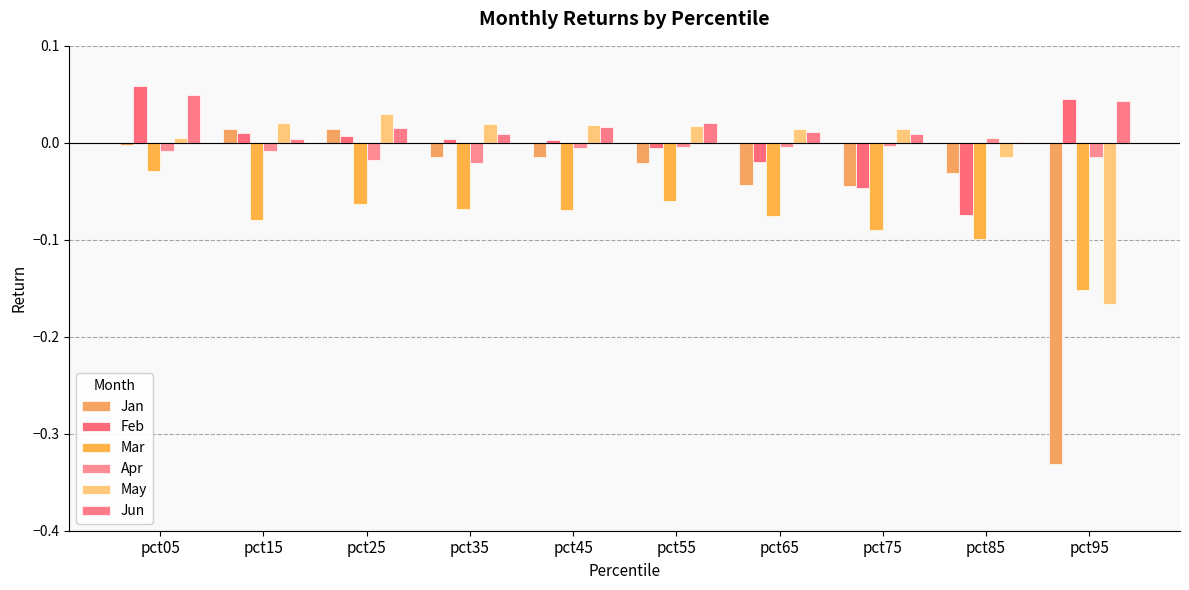

What are all the series names shown in the legend?

Jan, Feb, Mar, Apr, May, Jun